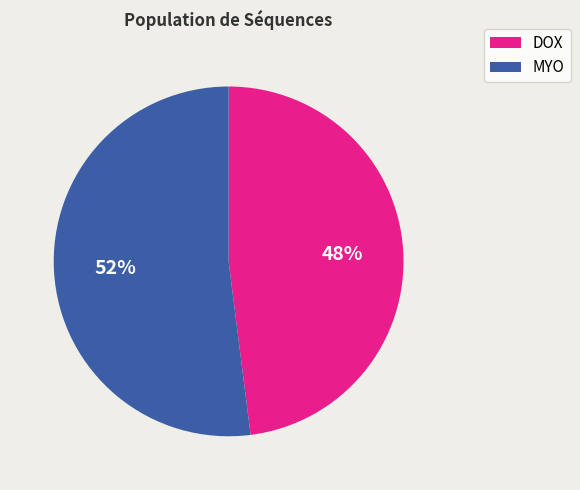

Does any single category account for the majority?

Yes